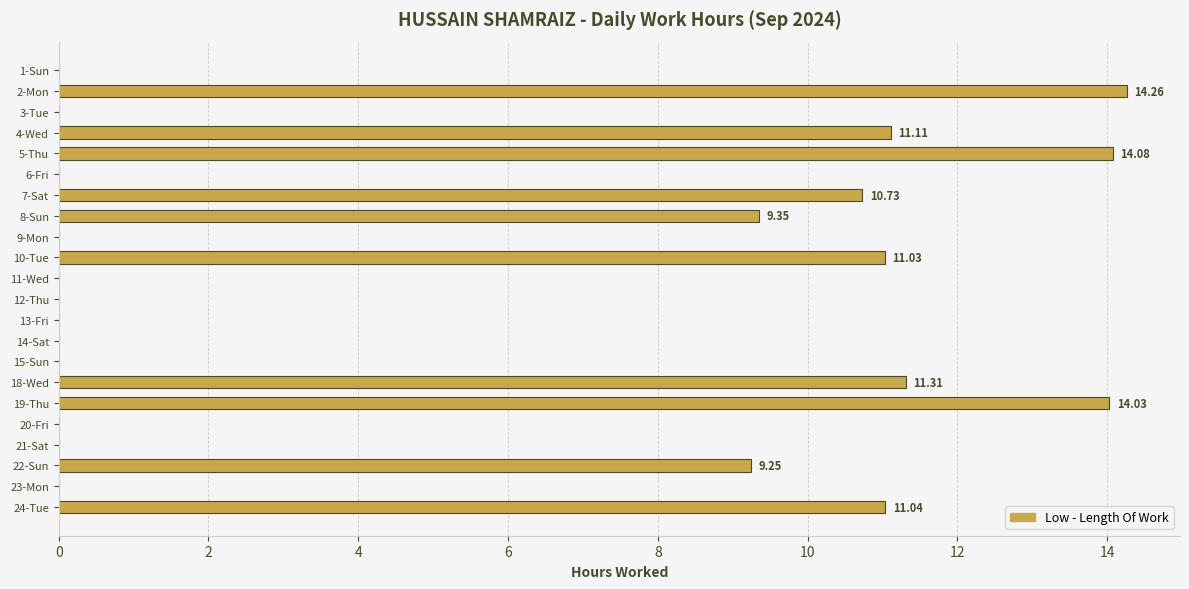

Which has a higher value, 2-Mon or 7-Sat?

2-Mon